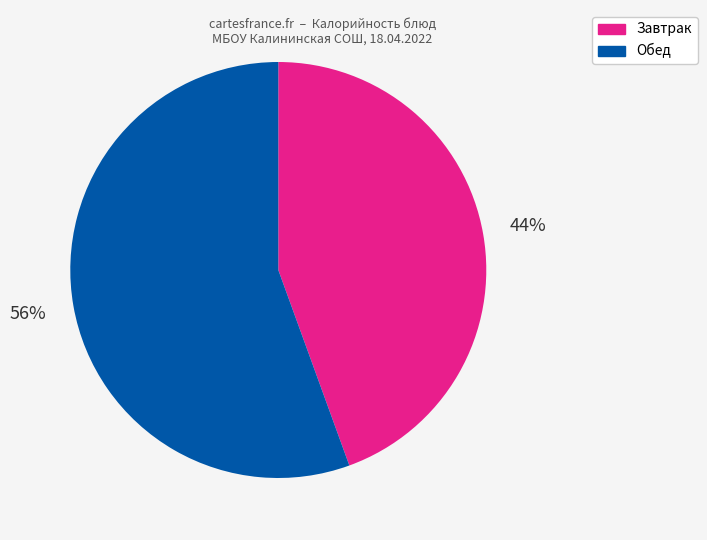

To the nearest percent, what is the average slice percentage?

50%